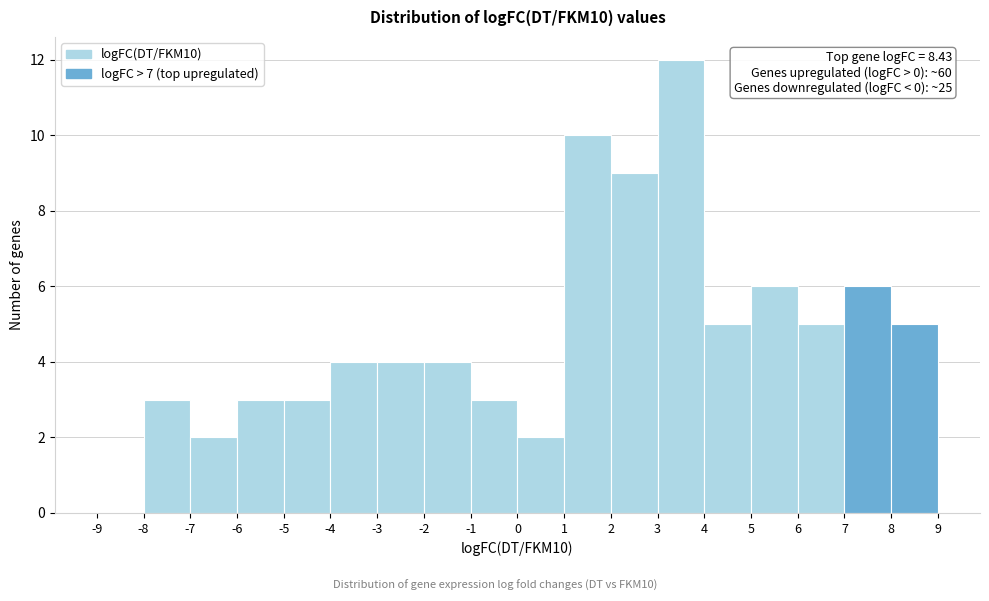

Which range on the x-axis has the tallest bar?

3 to 4